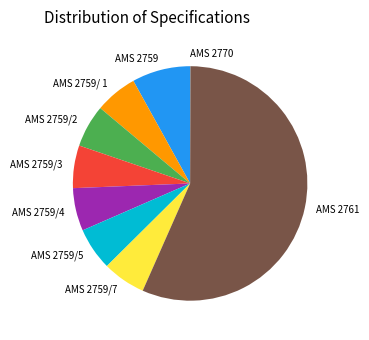

Do AMS 2759/ 1 and AMS 2759/3 together represent more than half of the pie?

No